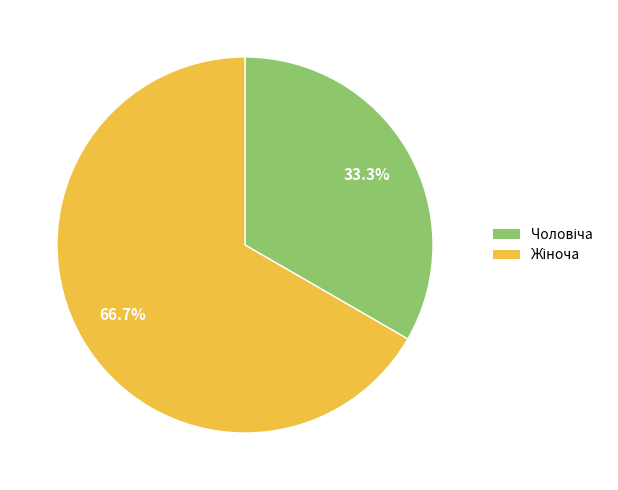

Does any single category account for the majority?

Yes